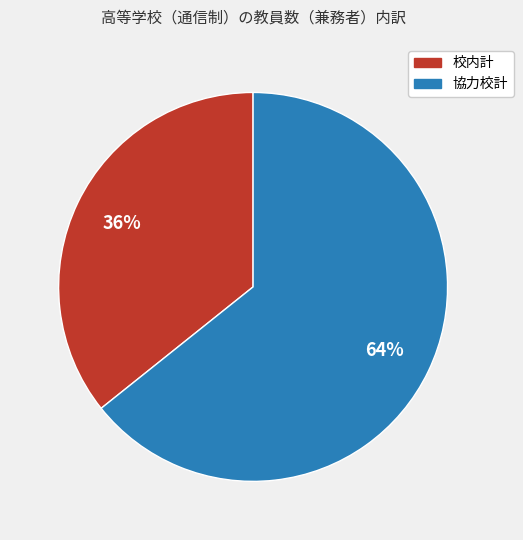

Is there any slice that represents more than half of the pie?

Yes